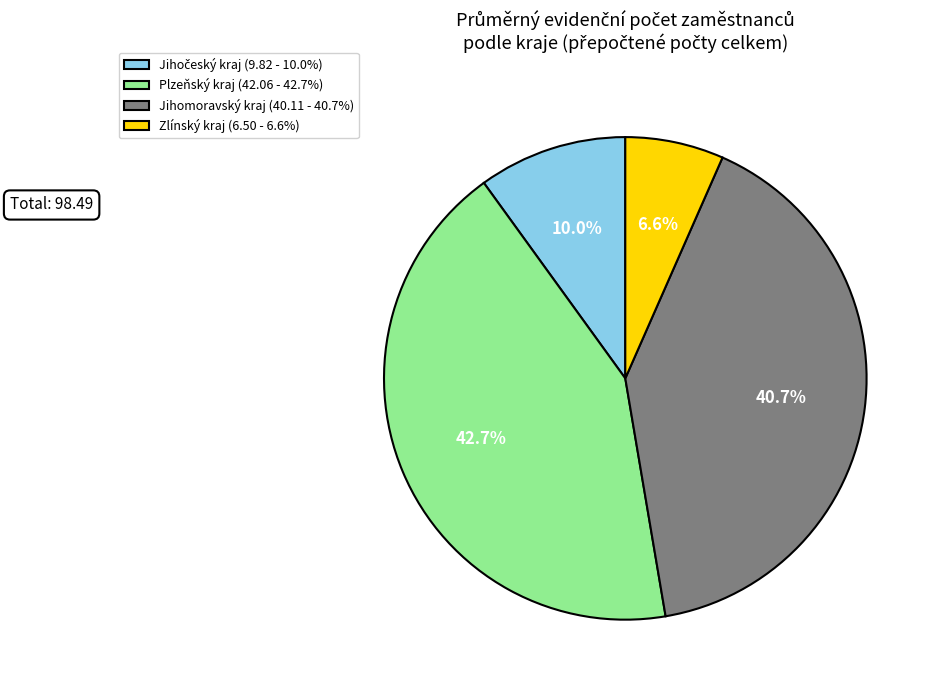

To the nearest percent, what portion does Jihomoravský kraj represent?

41%